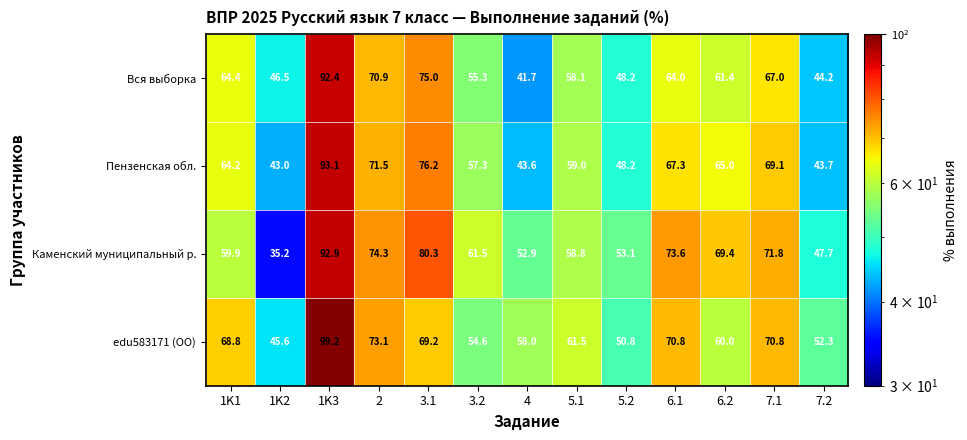

At which label is Каменский муниципальный р. closest to 64?

3.2